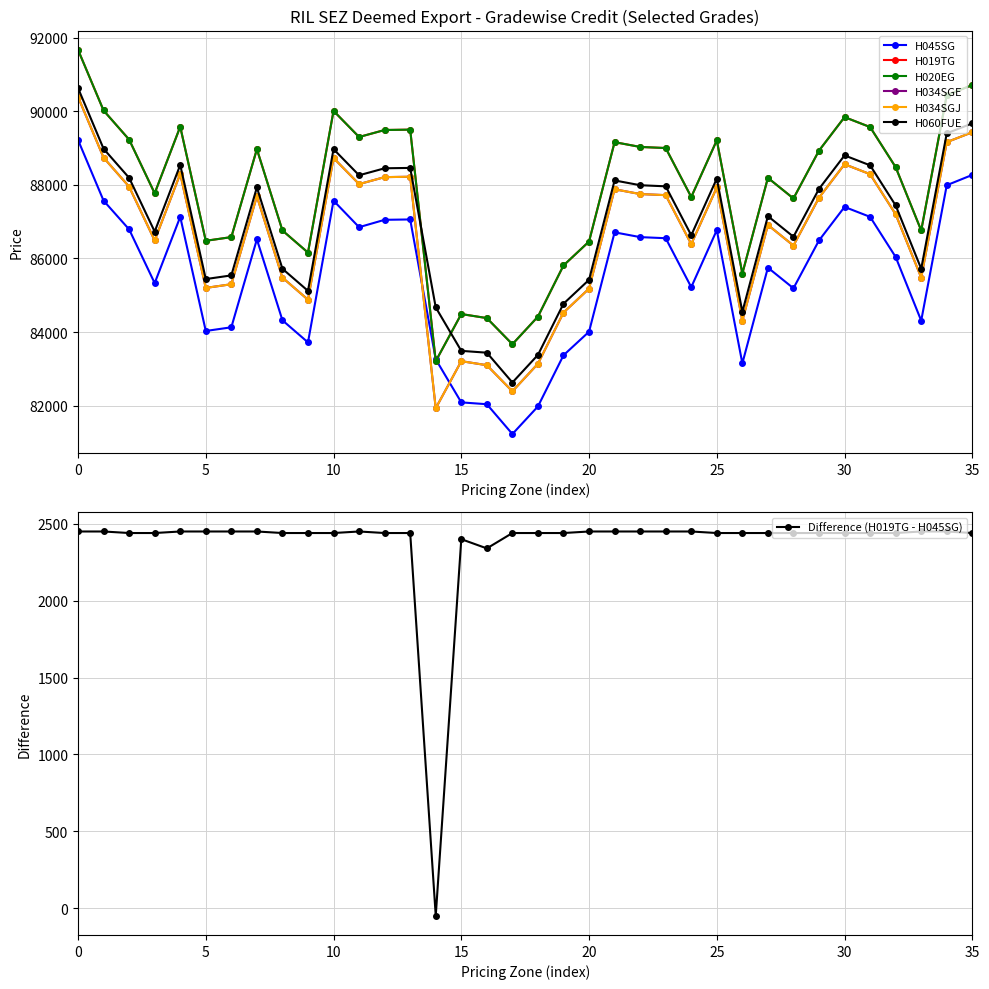

The value of H034SGJ at DELHI is 128244. True or false?

False